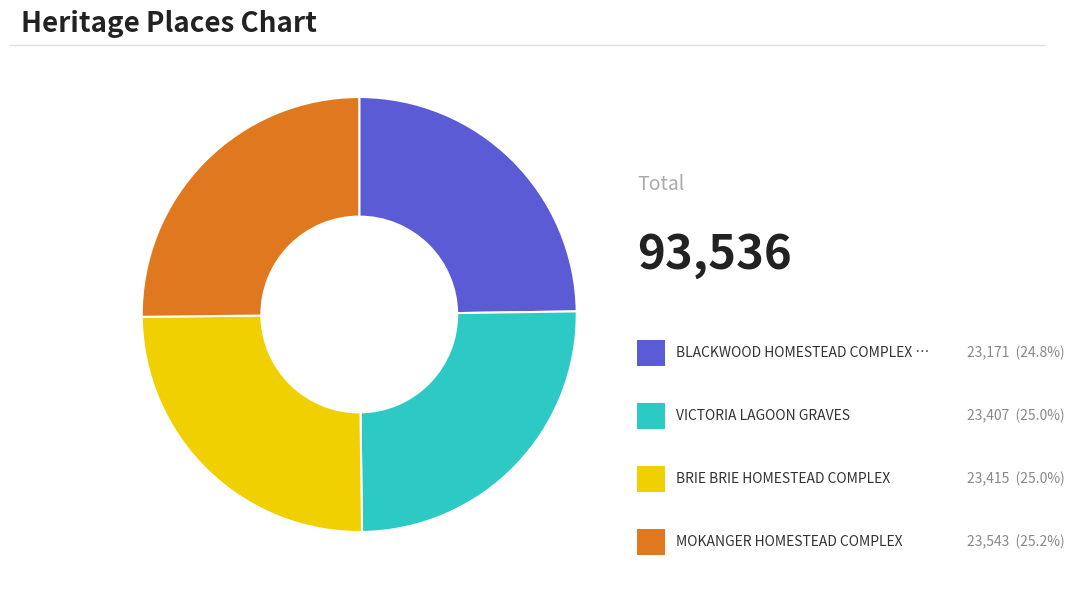

How many slices are in this pie chart?

4